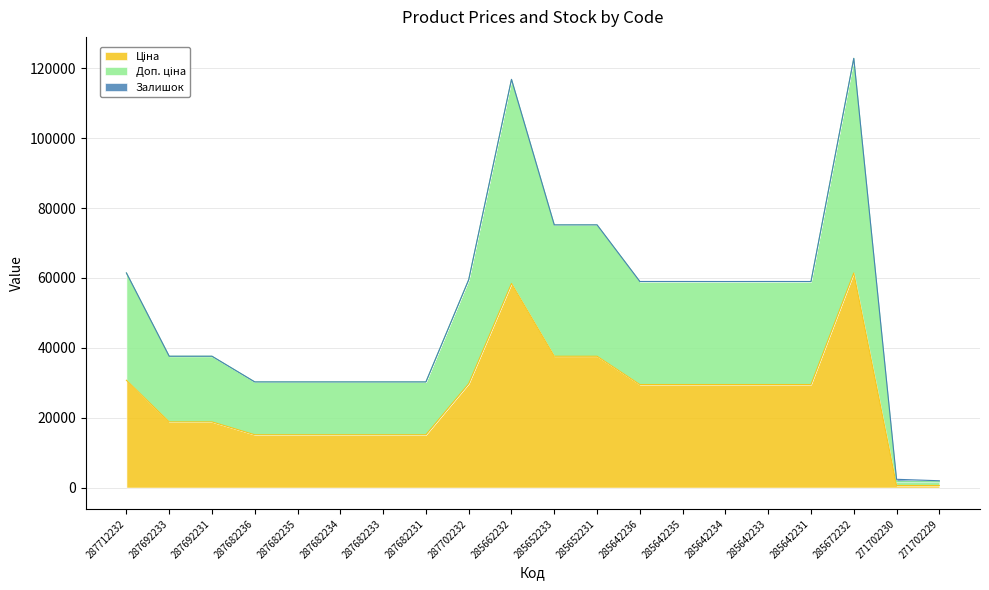

The Доп. ціна series shows 37291.1 at 287712232. True or false?

False